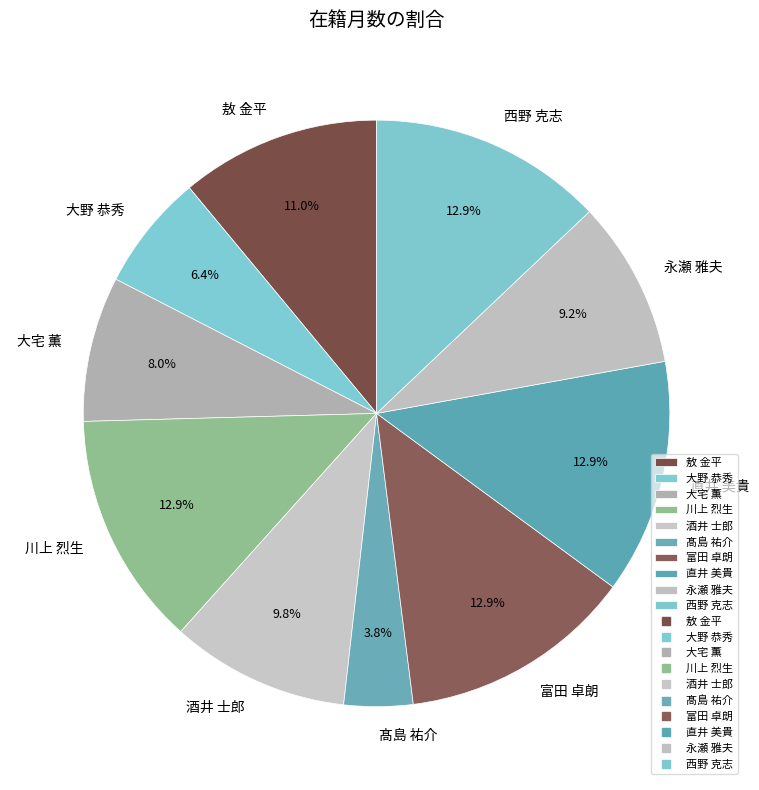

To the nearest percent, what is the difference between the largest and smallest slice percentages?

9%